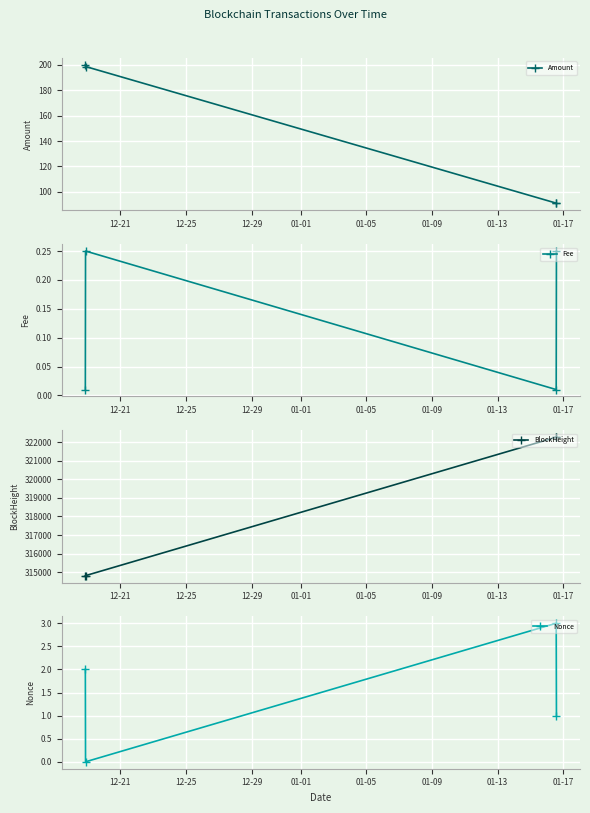

True or false: Nonce and BlockHeight cross at least once.

False